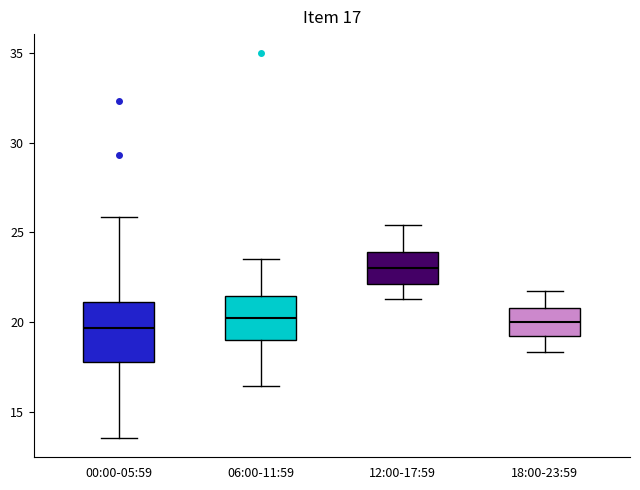

Which box is the tallest, from its lower edge to its upper edge?

00:00-05:59